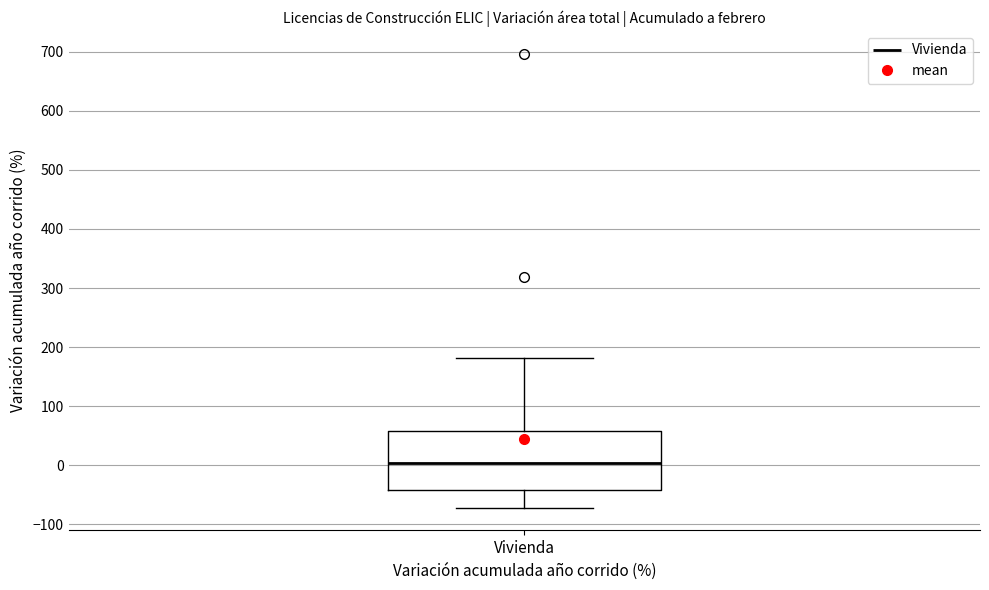

Transcribe this box plot: give where the median line is, the range the box spans, and where the two whiskers end, as read against the y-axis. The values are not printed on the chart, so give them approximately, as read against the axis.

median 0, box -40 to 60, whiskers -70 to 180